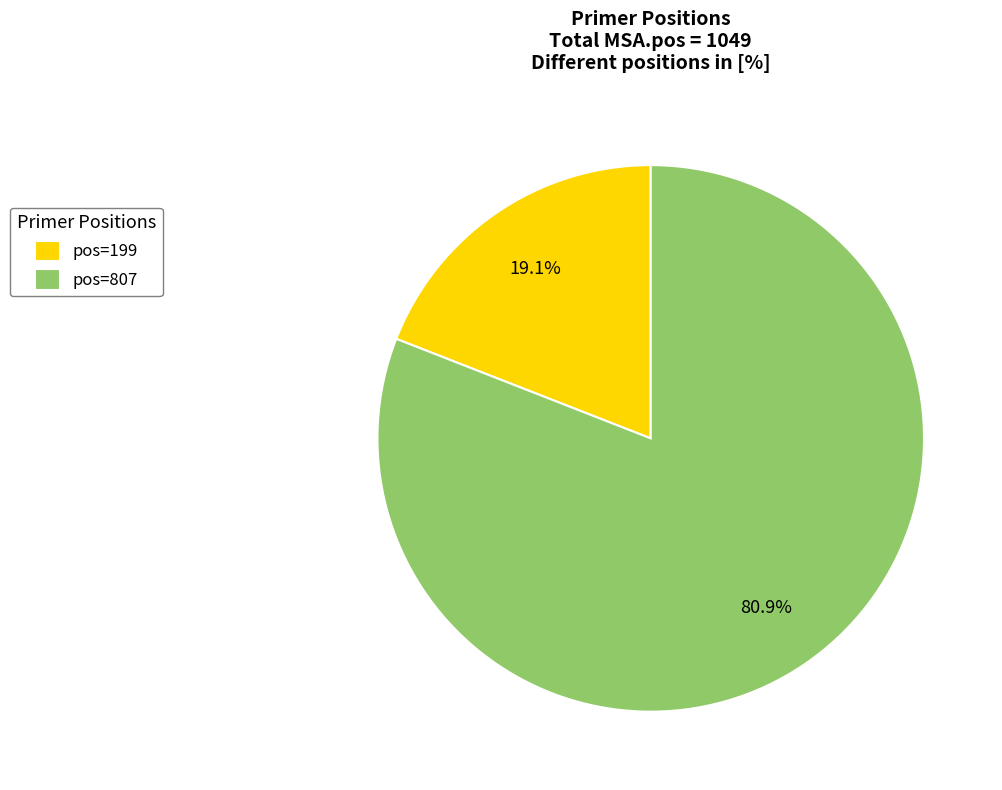

Which category has the biggest portion of the pie?

pos=807